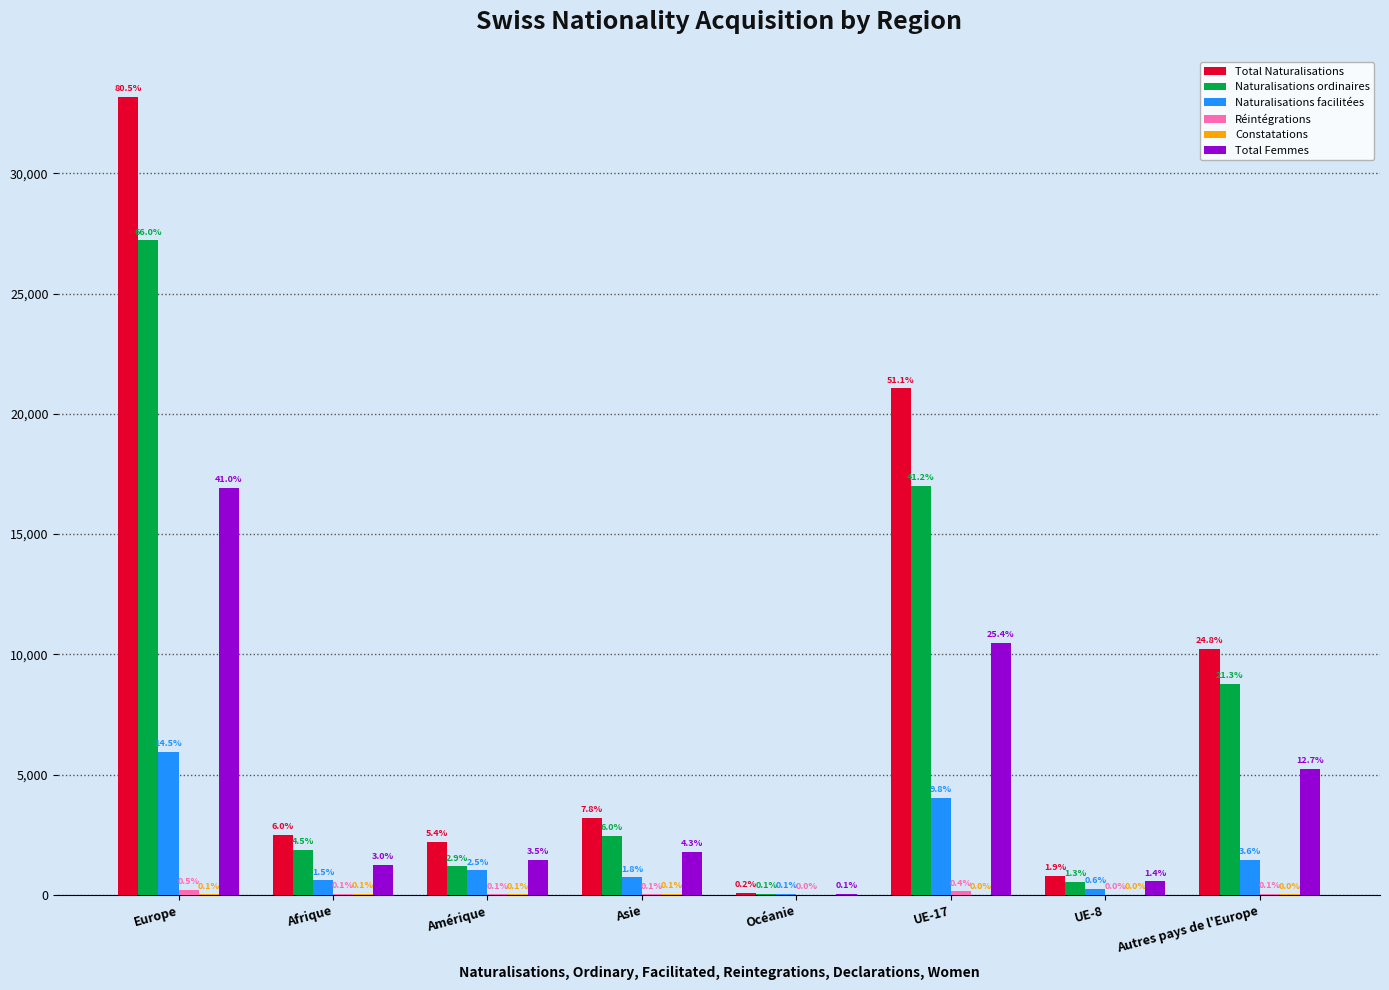

Are the bars horizontal?

No